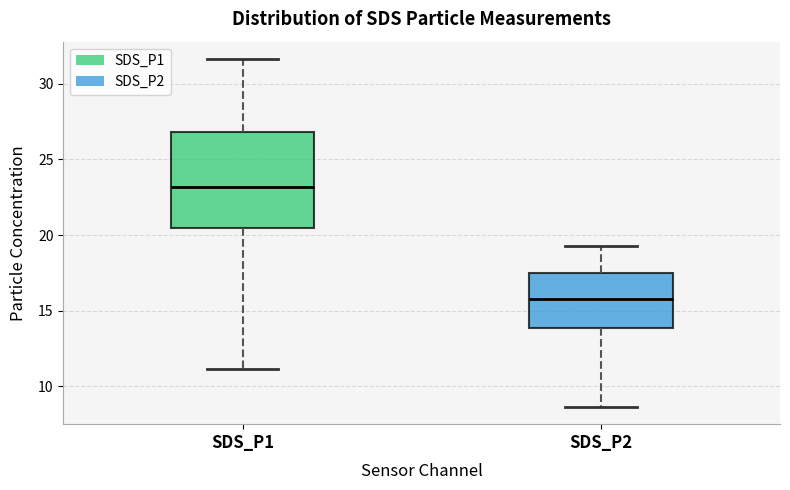

Comparing the boxes themselves (not the whiskers), which one is the tallest?

SDS_P1